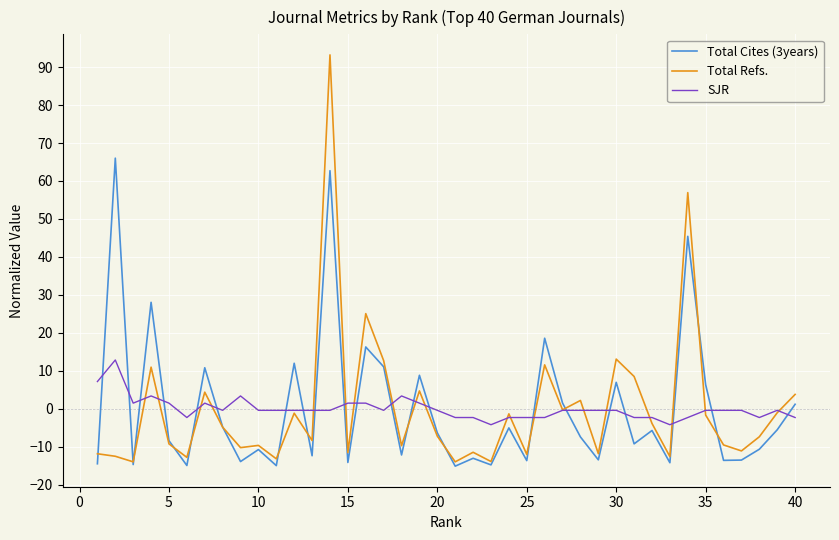

Rank the series by their maximum value, from highest to lowest.

Total Refs., Total Cites (3years), SJR